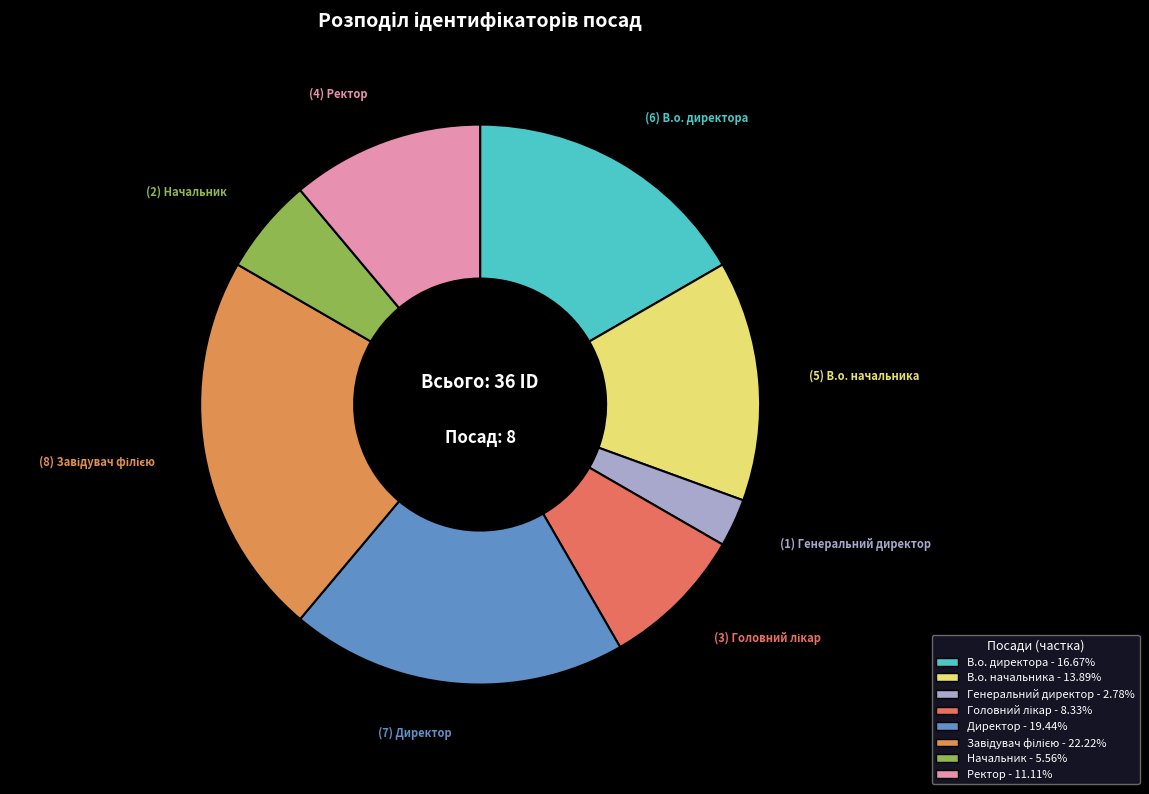

To the nearest percent, what is the difference between the largest and smallest slice percentages?

19%